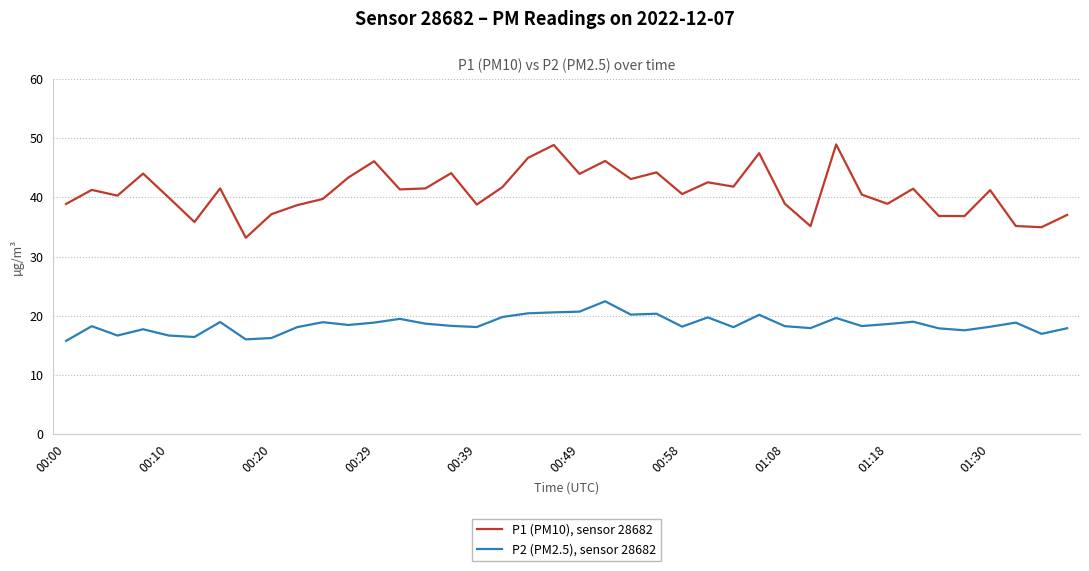

Rank the series by their maximum value, from lowest to highest.

P2 (PM2.5), sensor 28682, P1 (PM10), sensor 28682